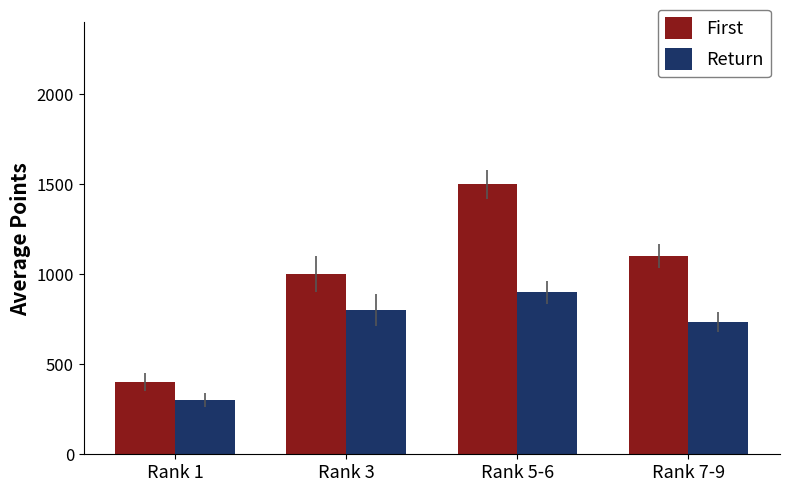

What is the difference between the maximum and minimum values in the Return series?

600